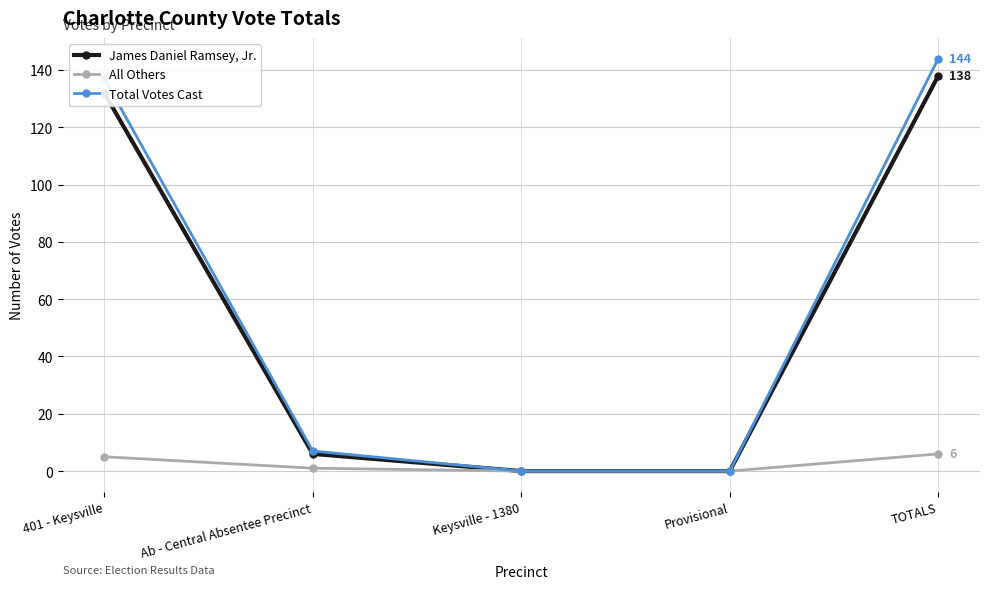

Reading left to right, list all the values displayed in this chart.

James Daniel Ramsey, Jr.: 401 - Keysville=132	Ab - Central Absentee Precinct=6	Keysville - 1380=0	Provisional=0	TOTALS=138
All Others: 401 - Keysville=5	Ab - Central Absentee Precinct=1	Keysville - 1380=0	Provisional=0	TOTALS=6
Total Votes Cast: 401 - Keysville=137	Ab - Central Absentee Precinct=7	Keysville - 1380=0	Provisional=0	TOTALS=144